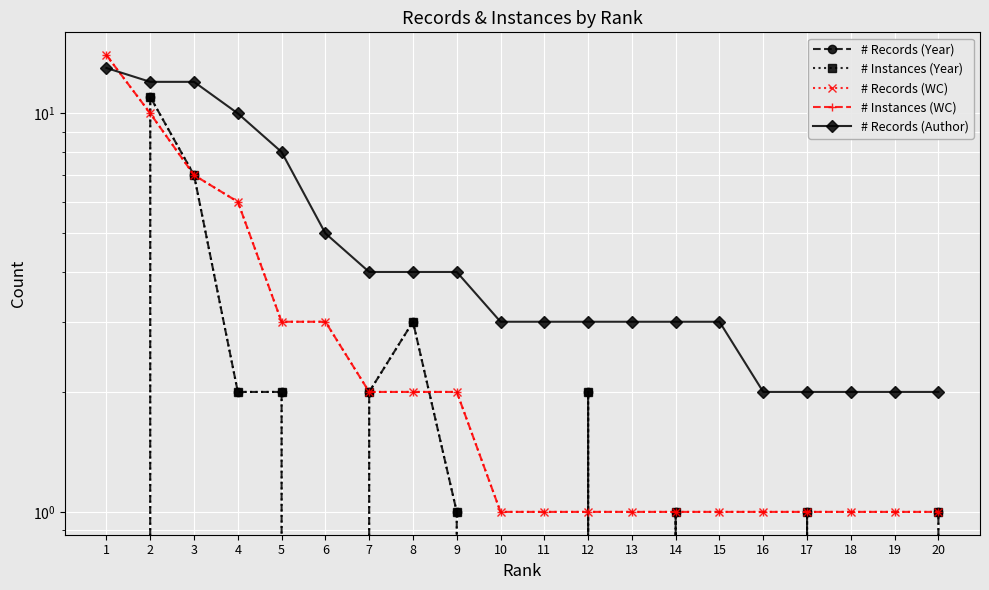

What is the value of the # Instances (Year) point at the 8th from the left?

3